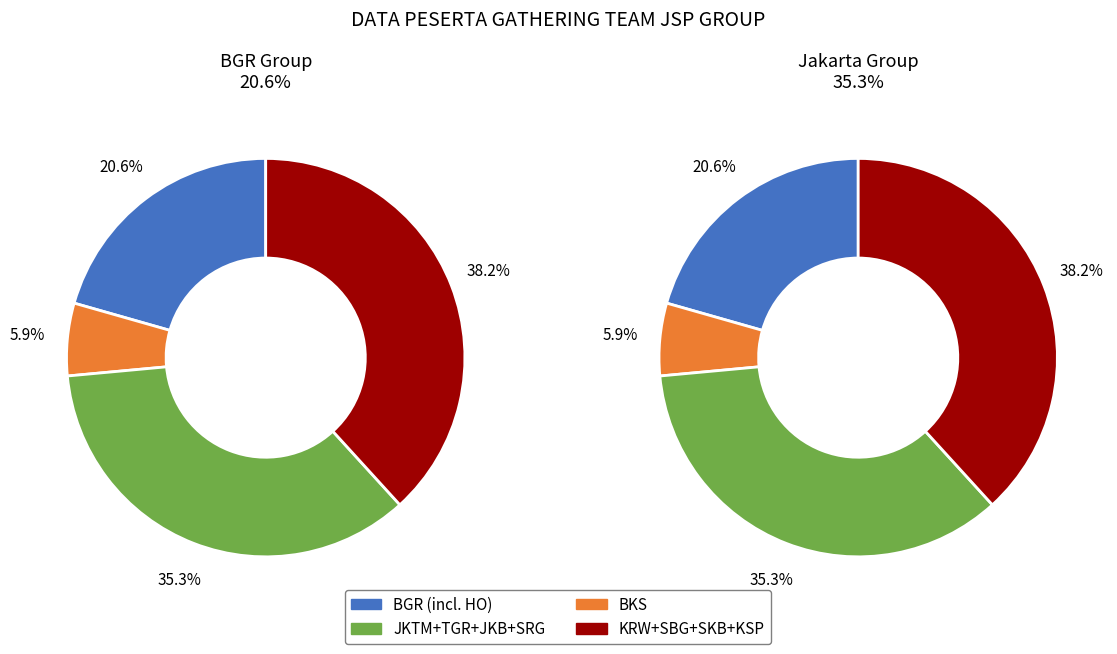

Is it true that BKS is 6% of the pie?

True